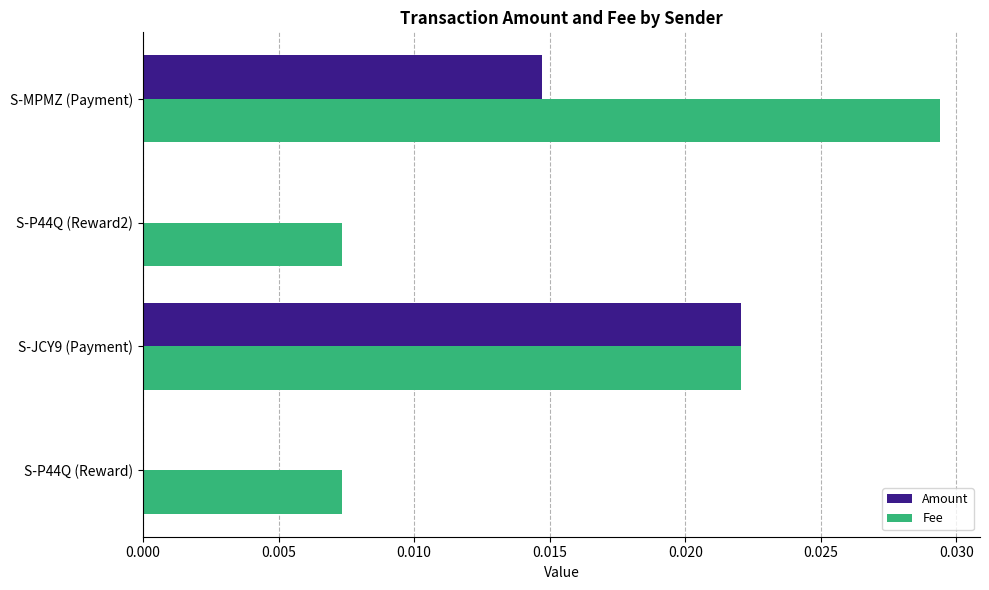

Which series changed the most between S-P44Q (Reward2) and S-MPMZ (Payment)?

Fee